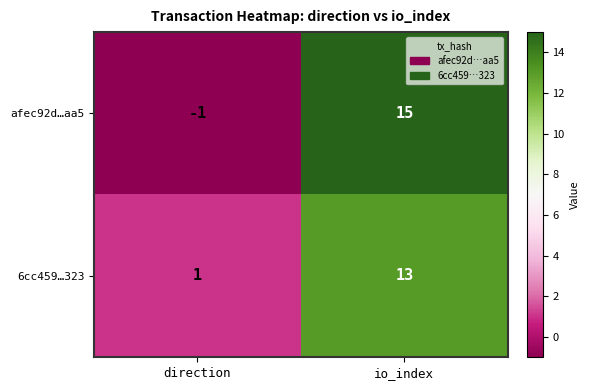

Is the value of 6cc459…323 at io_index greater than the value of afec92d…aa5 at io_index?

No